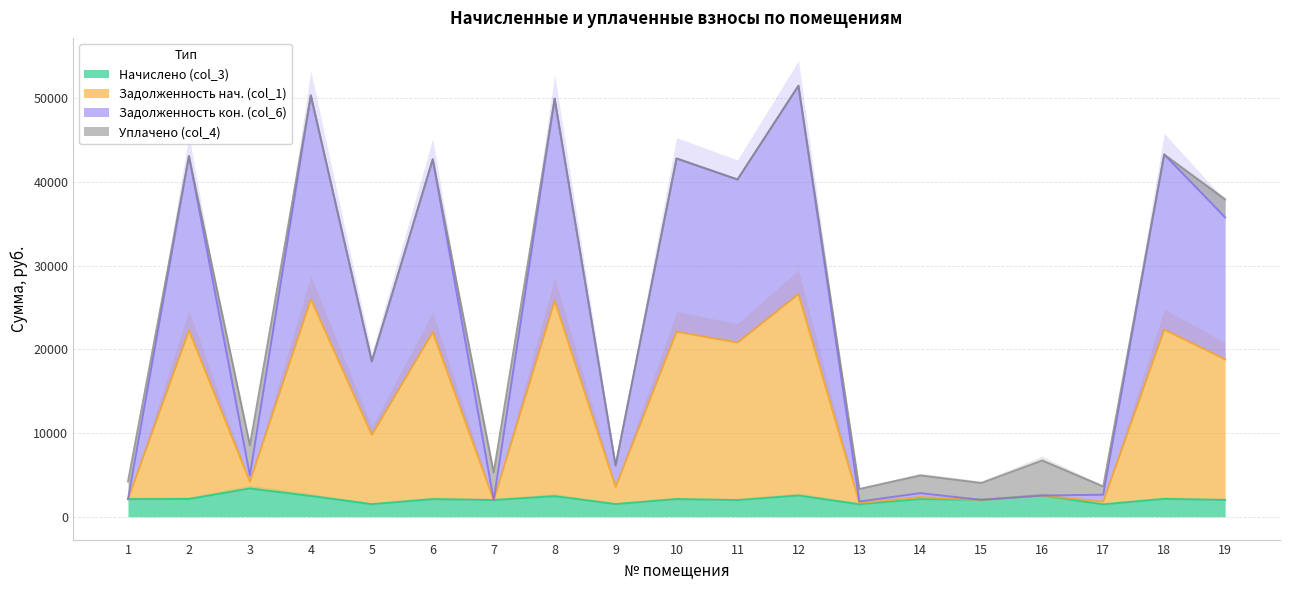

What is the difference between the second highest and second lowest values in the Начислено (col_3) series?

1049.4